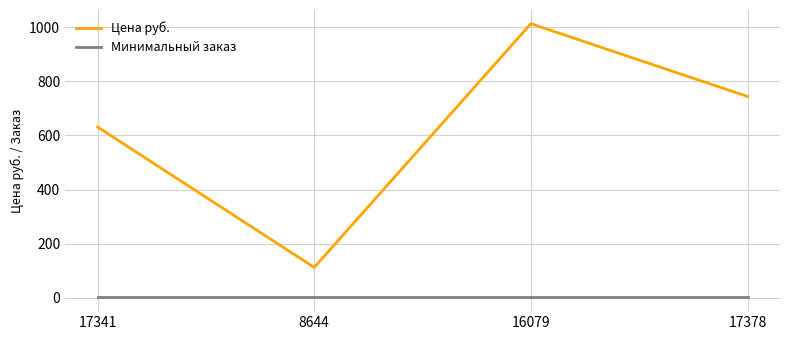

True or false: Минимальный заказ has more than 1 points higher than both neighbors.

False